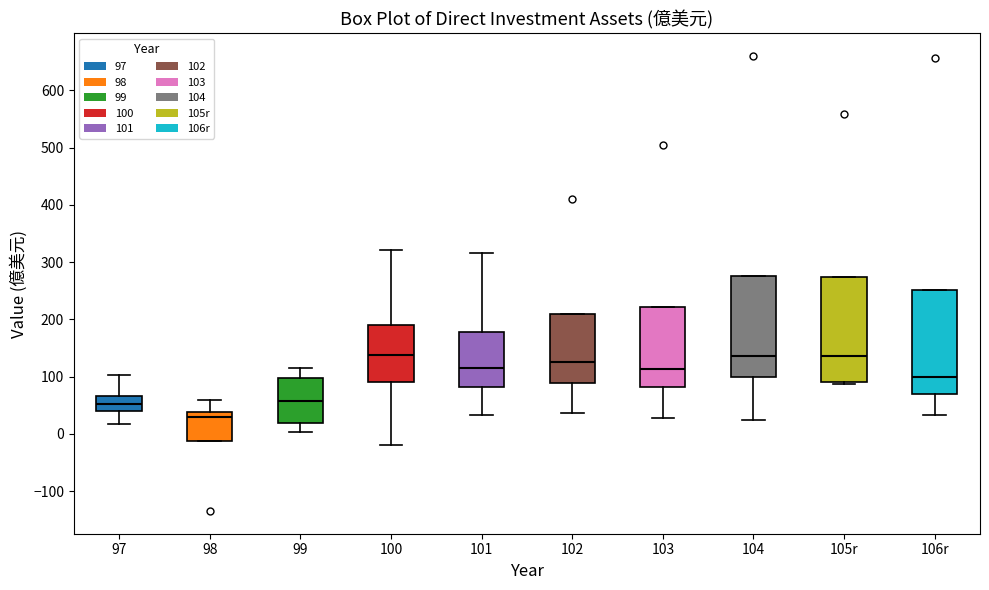

Reading left to right, transcribe this box plot: for each box, give where its median line is, the range the box spans, and where its two whiskers end, as read against the y-axis. The values are not printed on the chart, so give them approximately, as read against the axis.

97: median 50, box 40 to 70, whiskers 20 to 100
98: median 30, box -10 to 40, whiskers -10 to 60
99: median 60, box 20 to 100, whiskers 0 to 120
100: median 140, box 90 to 190, whiskers -20 to 320
101: median 120, box 80 to 180, whiskers 30 to 320
102: median 120, box 90 to 210, whiskers 40 to 210
103: median 110, box 80 to 220, whiskers 30 to 220
104: median 140, box 100 to 280, whiskers 20 to 280
105r: median 140, box 90 to 270, whiskers 90 (just below the box's lower edge) to 270
106r: median 100, box 70 to 250, whiskers 30 to 250